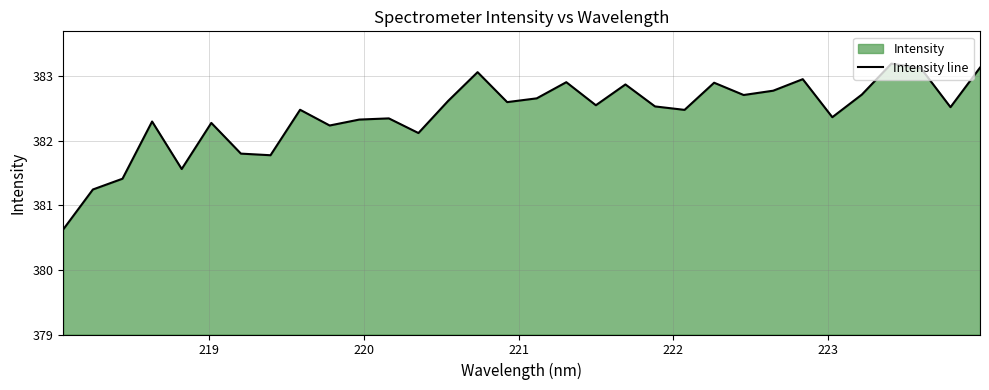

How many lines are shown in the chart?

1